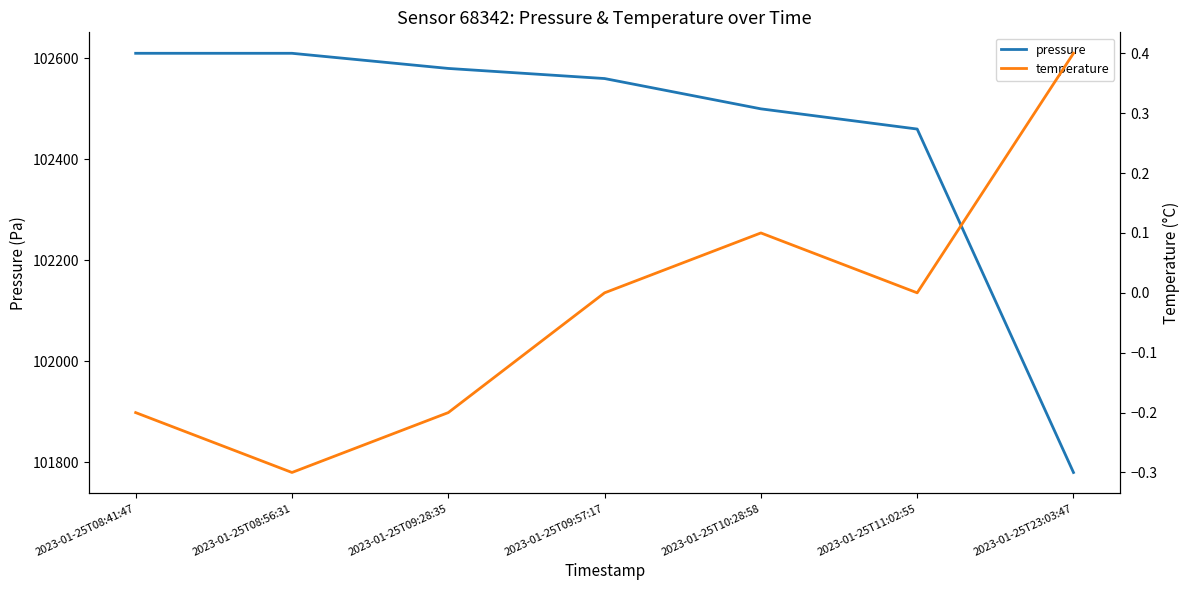

How many negative values does the temperature series have?

3